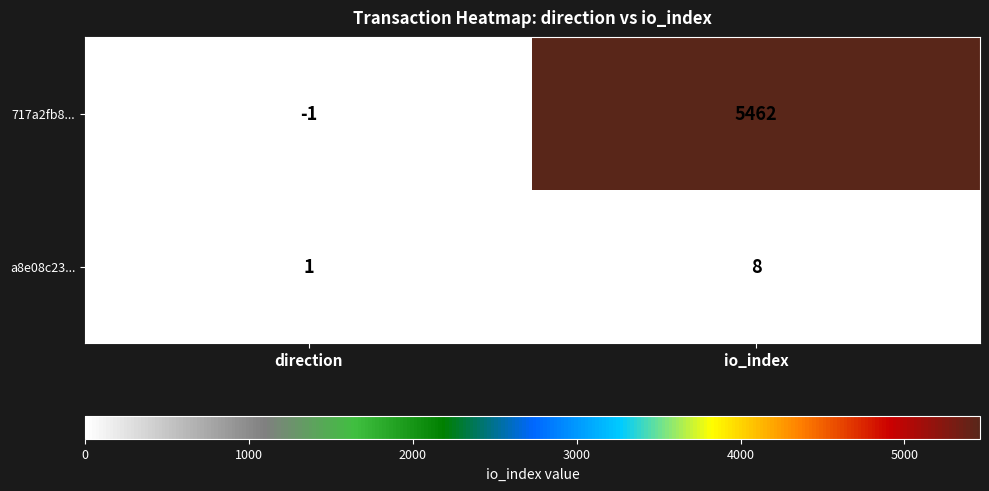

The a8e08c23... series shows 2 at io_index. True or false?

False